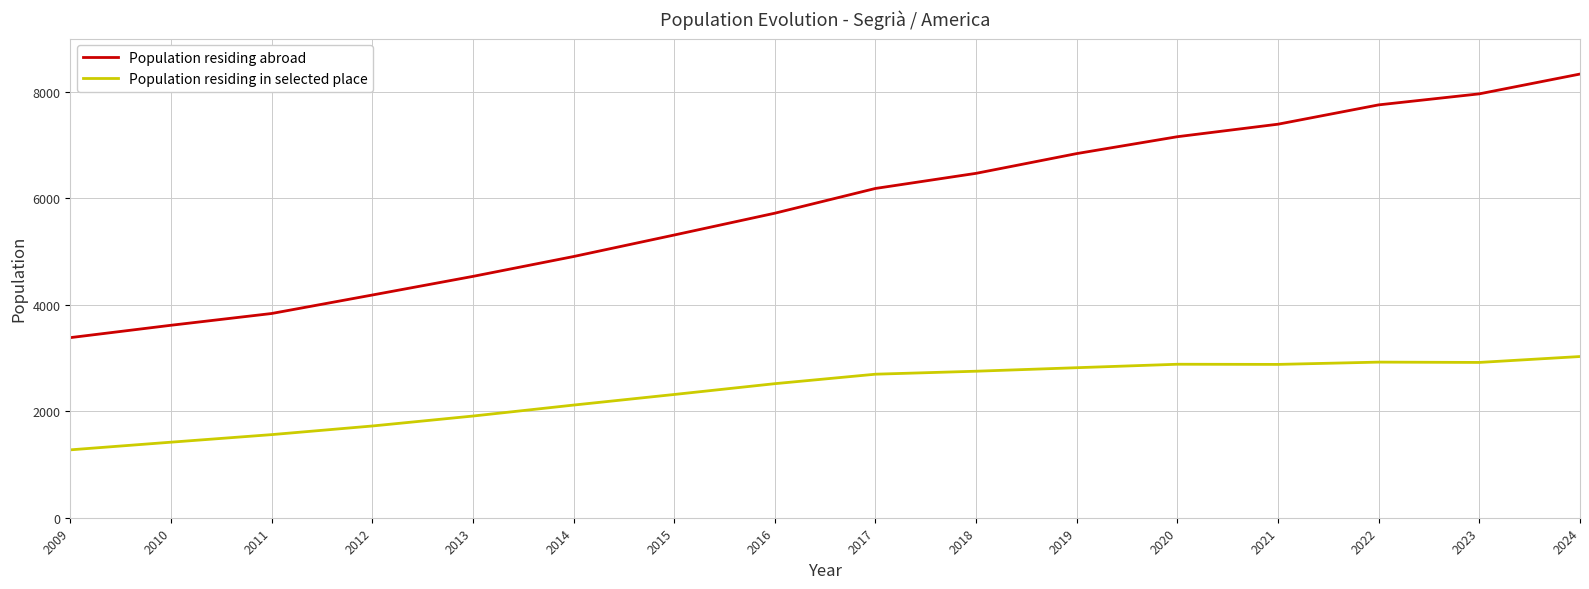

The value of Population residing abroad at 2020 is 2079. True or false?

False